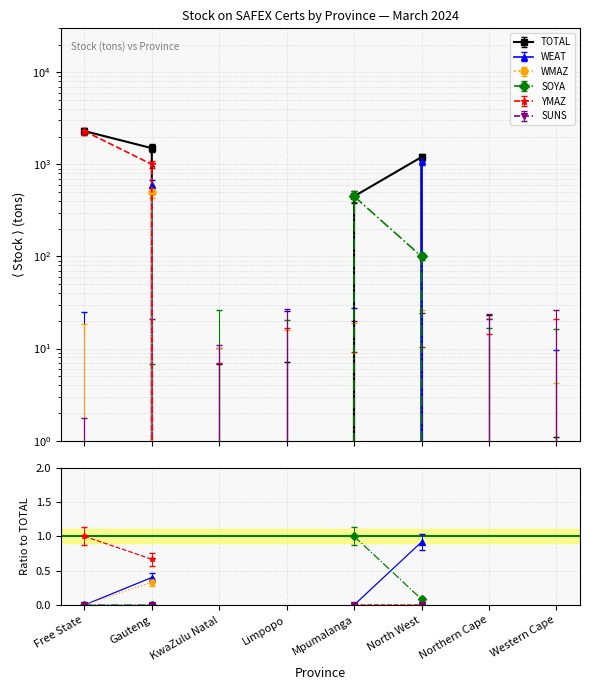

True or false: TOTAL and WEAT intersect in this chart.

False